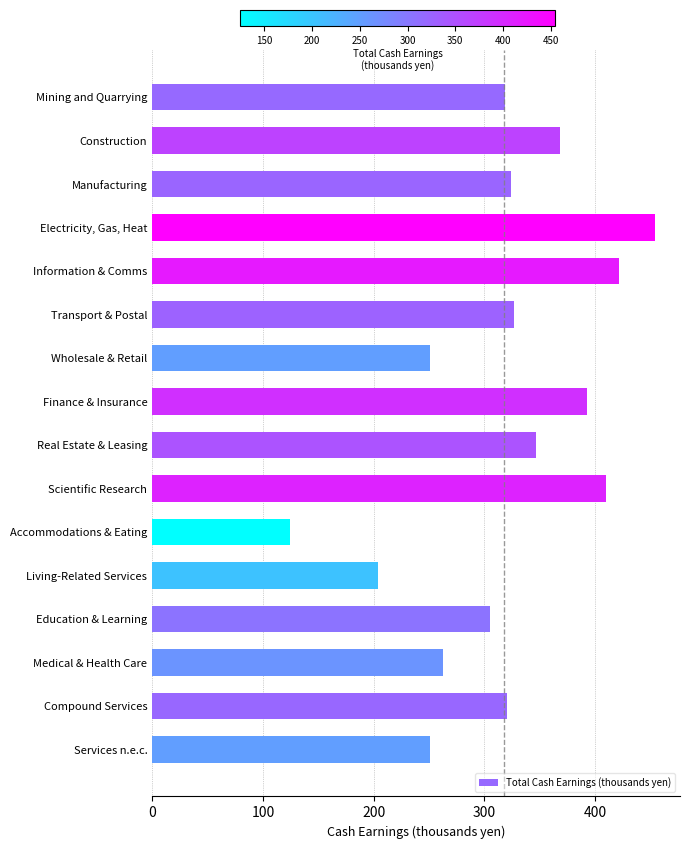

At which label is the value closest to 289?

Education & Learning